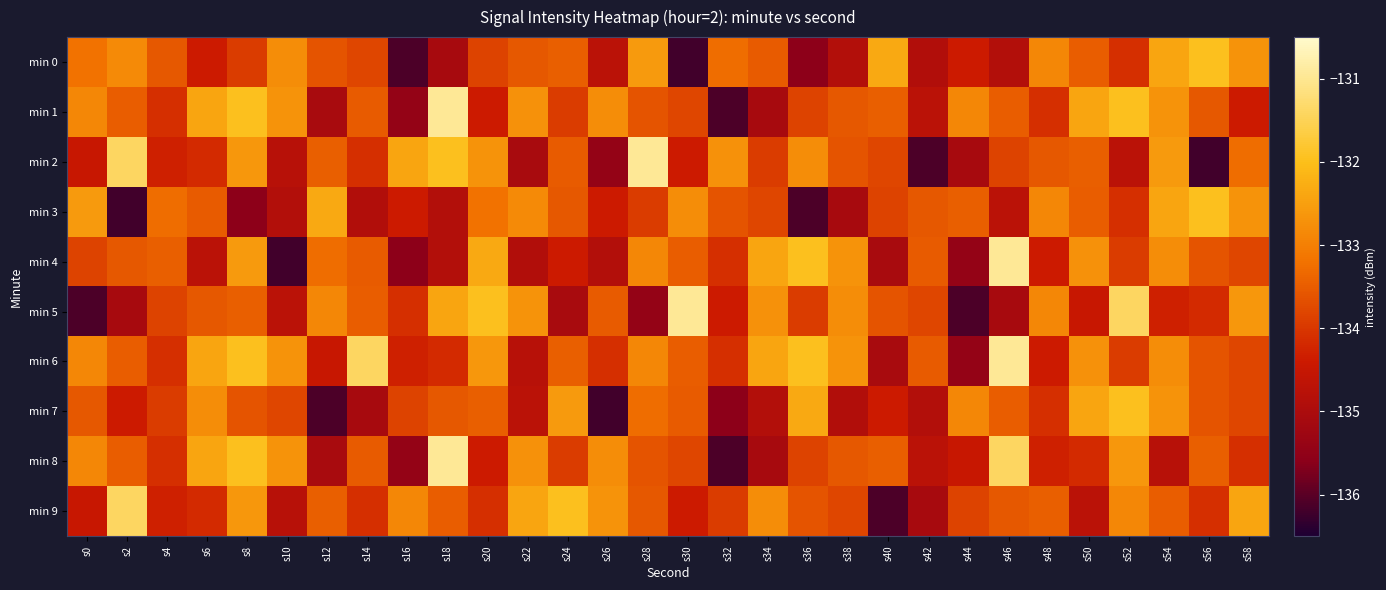

What is the total value across all series at s46?

-1332.4